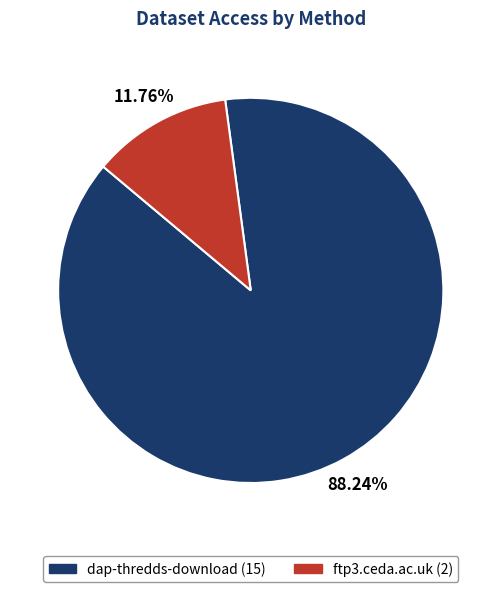

To the nearest percent, what is the combined percentage of dap-thredds-download and ftp3.ceda.ac.uk?

100%